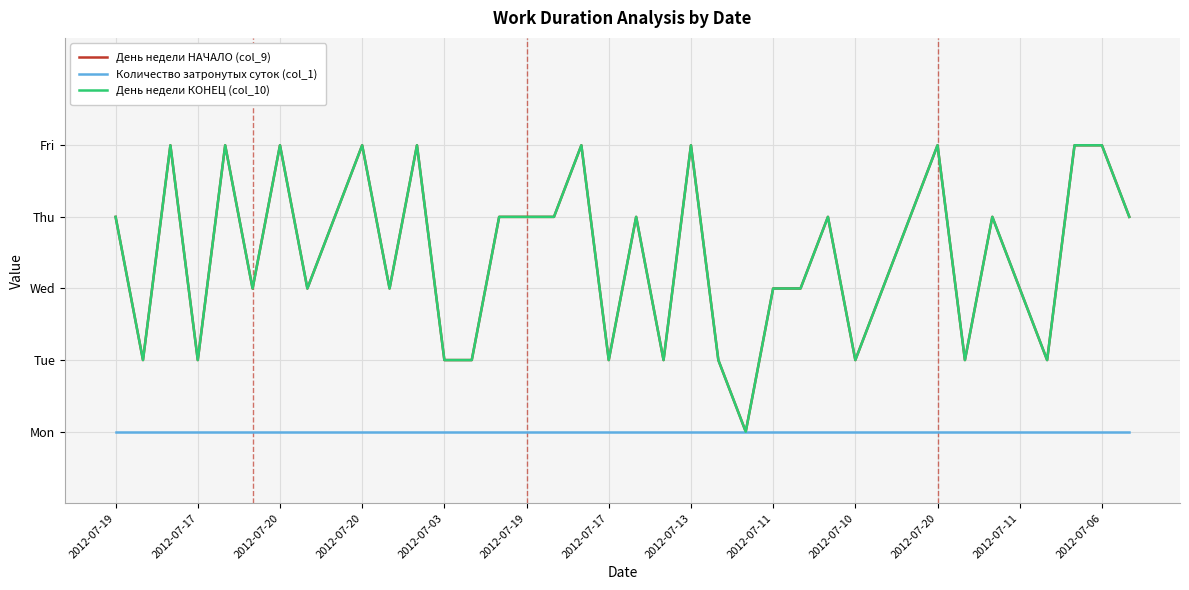

True or false: День недели НАЧАЛО (col_9) and Количество затронутых суток (col_1) cross at least once.

False